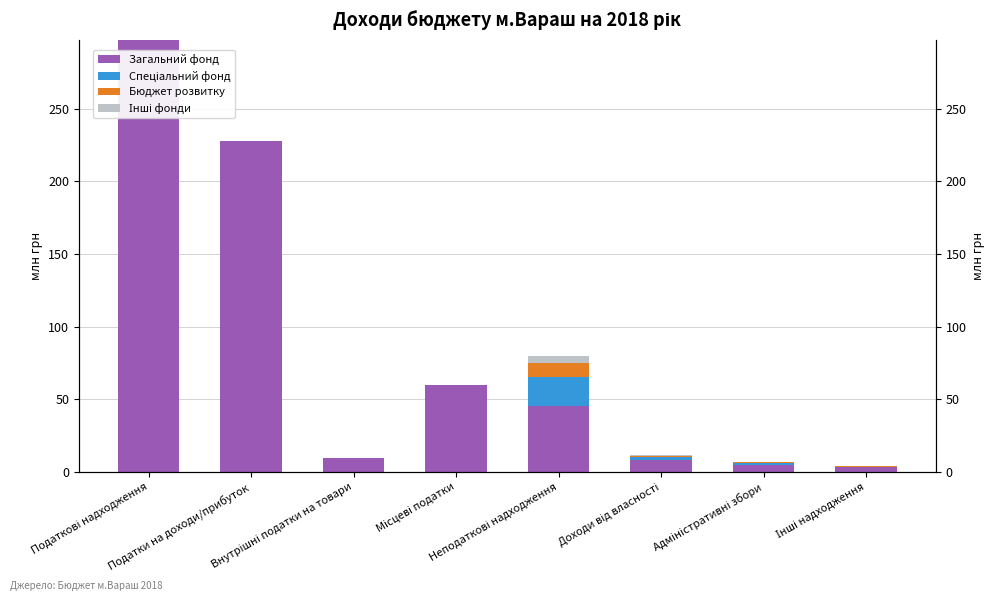

Is it true that Загальний фонд equals 2.7 at Доходи від власності?

False